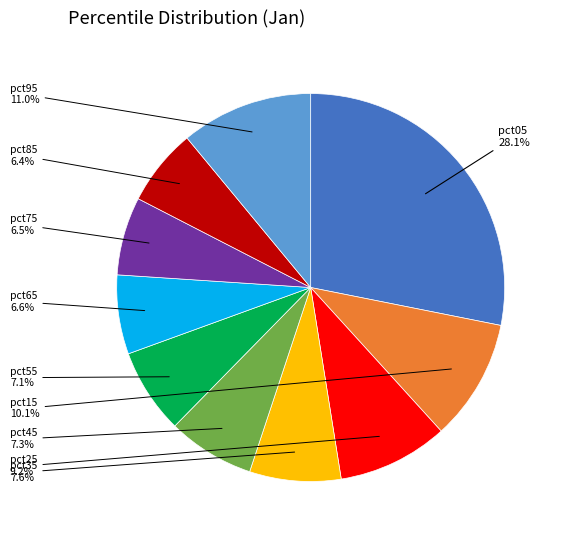

To the nearest percent, what is the average slice percentage?

10%